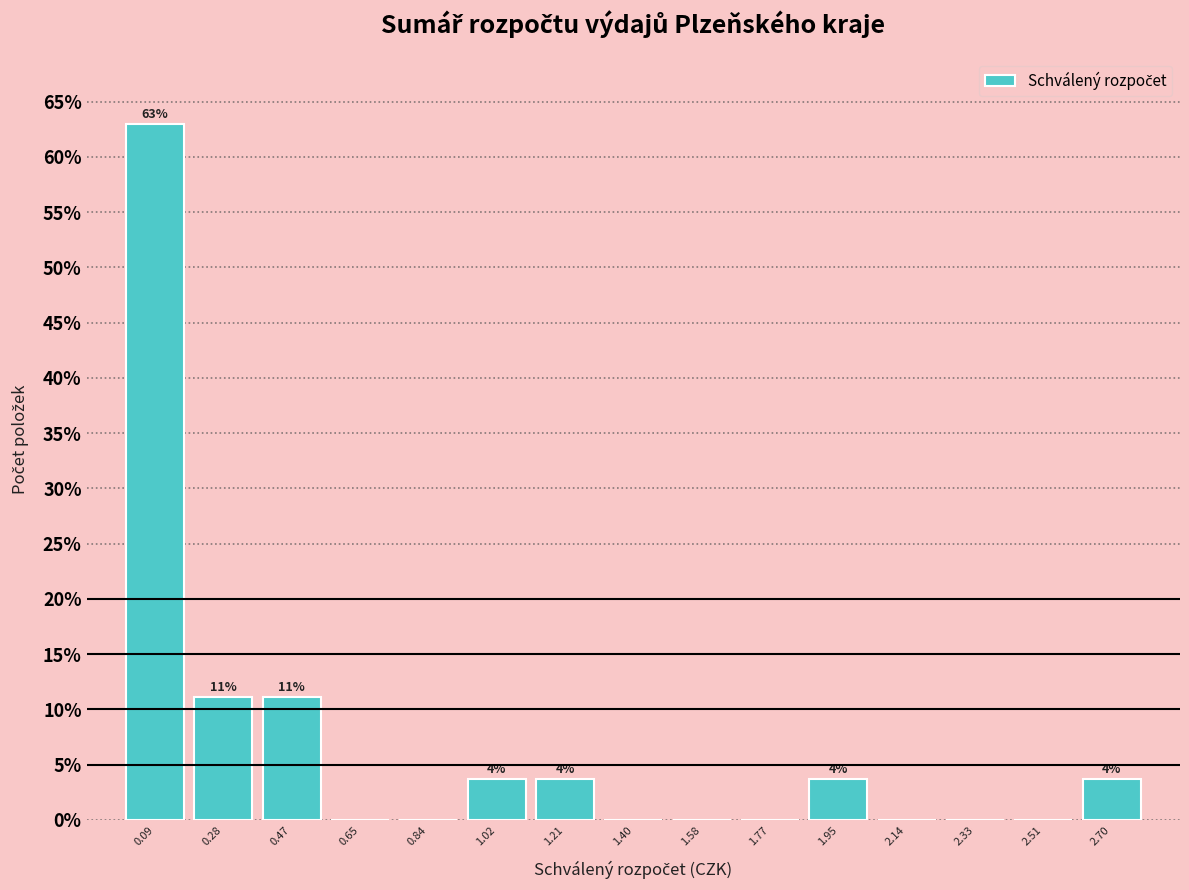

Which range on the x-axis has the tallest bar?

0.00 to 0.18